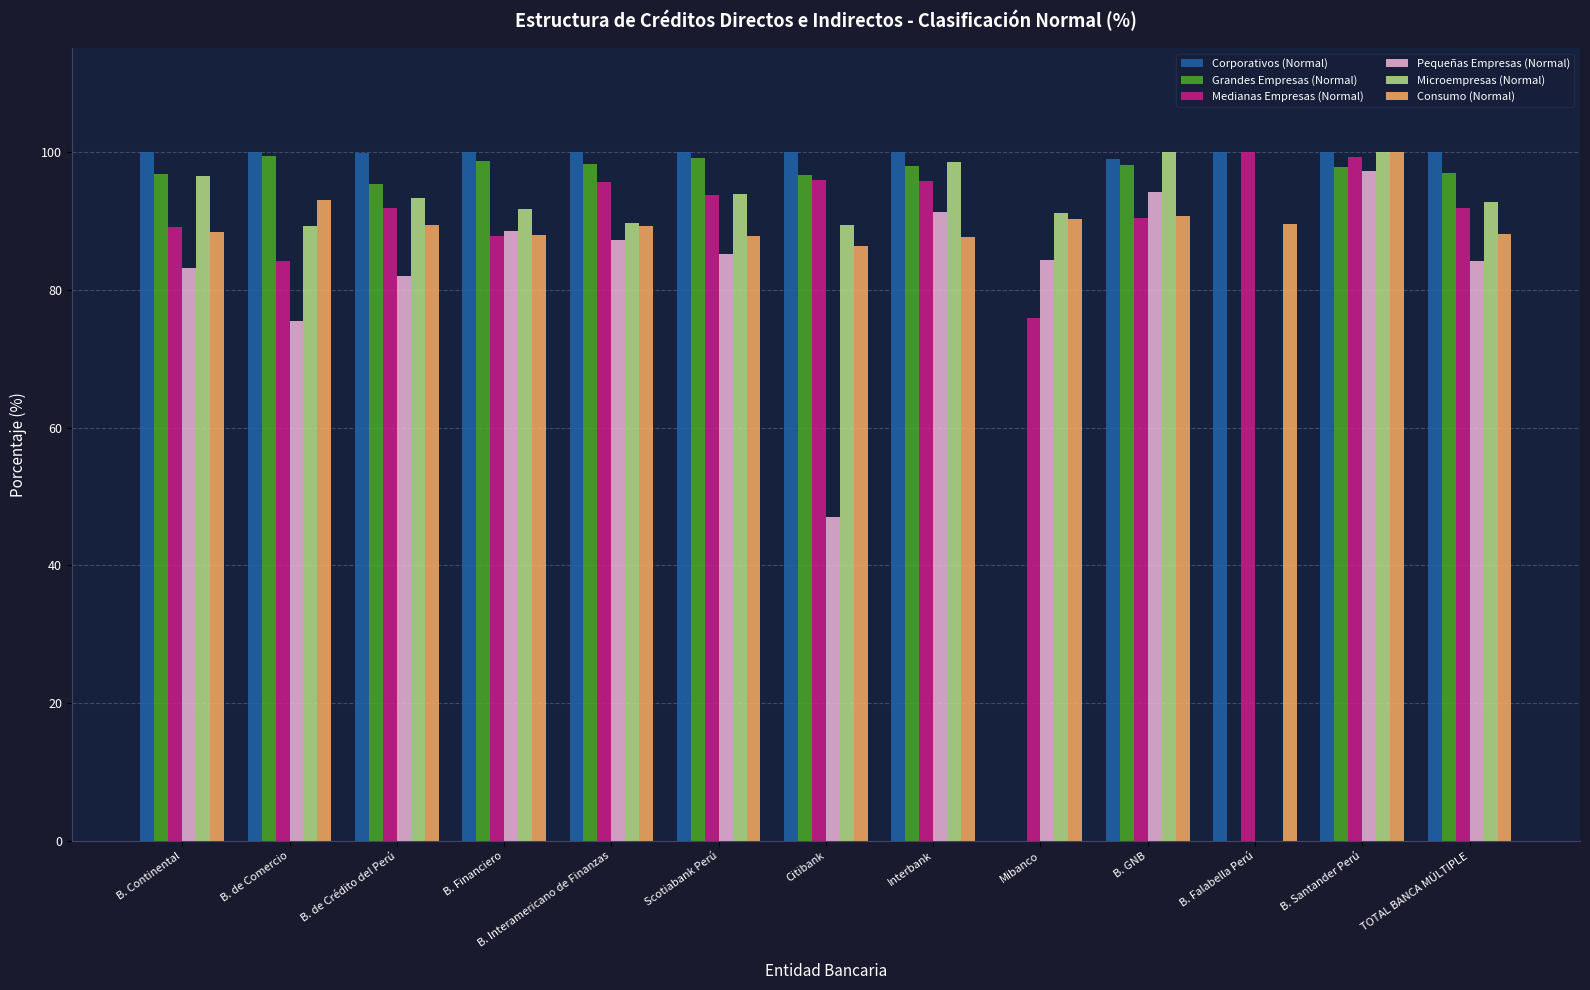

Are the bars horizontal?

No